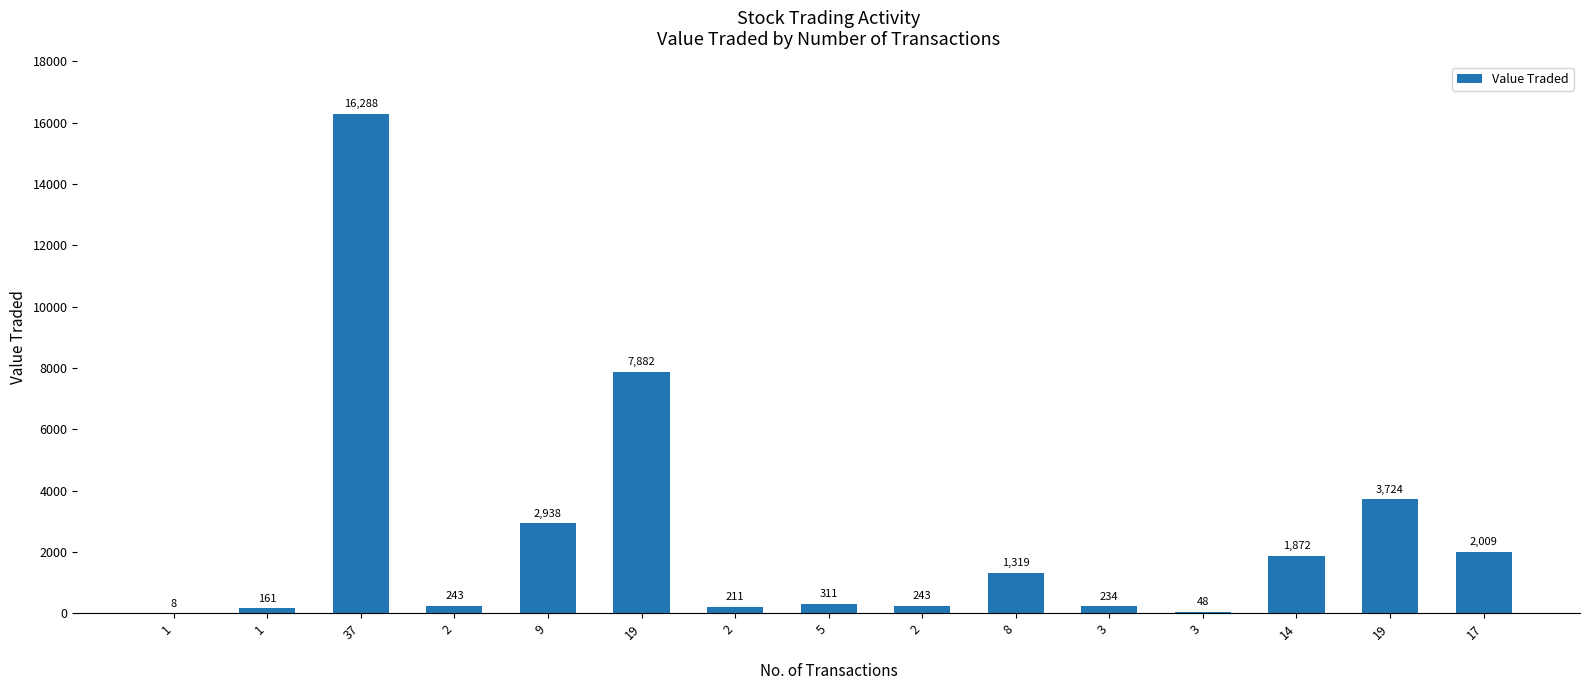

Rank the categories by value from lowest to highest.

1, 3, 1, 2, 3, 2, 2, 5, 8, 14, 17, 9, 19, 19, 37